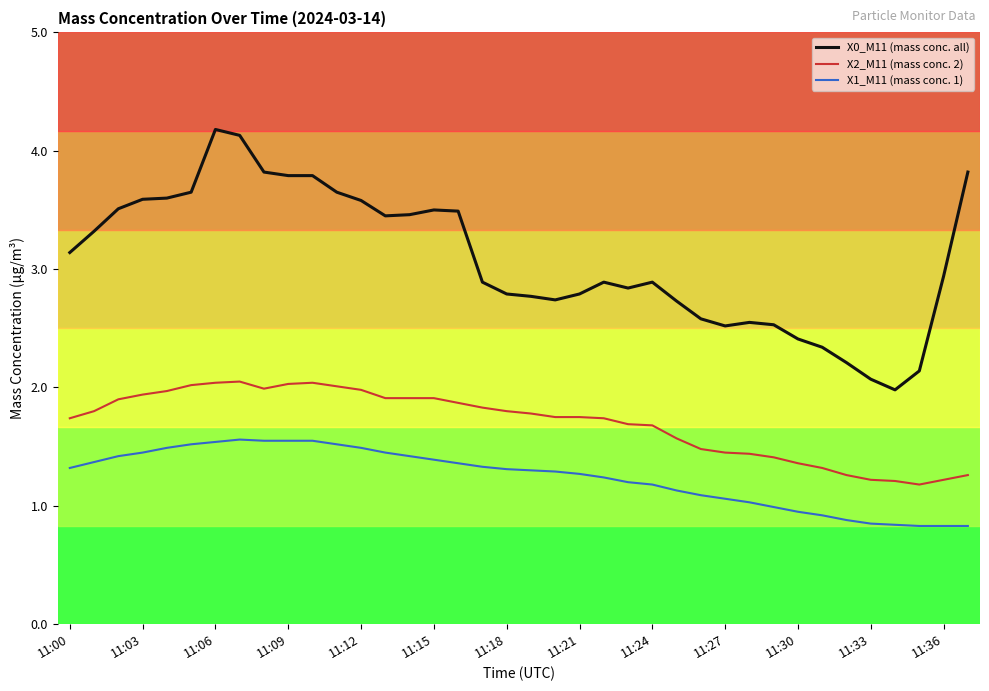

What is the highest value of the X0_M11 (mass conc. all) series?

4.2